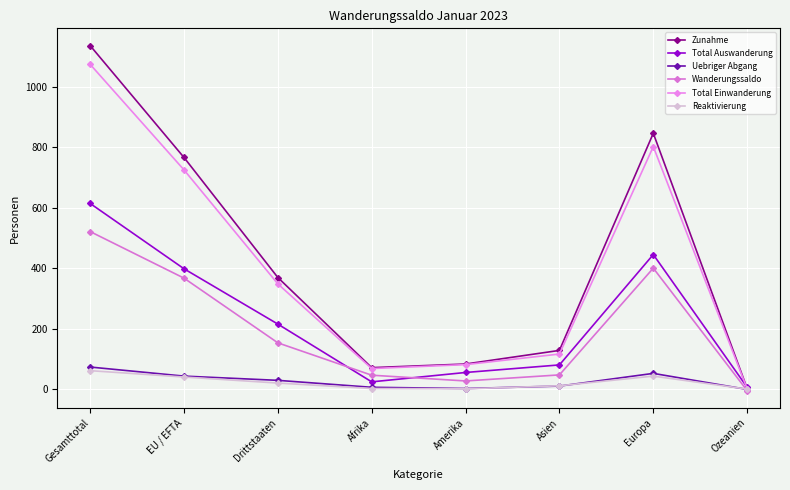

What are all the series names shown in the legend?

Zunahme, Total Auswanderung, Uebriger Abgang, Wanderungssaldo, Total Einwanderung, Reaktivierung